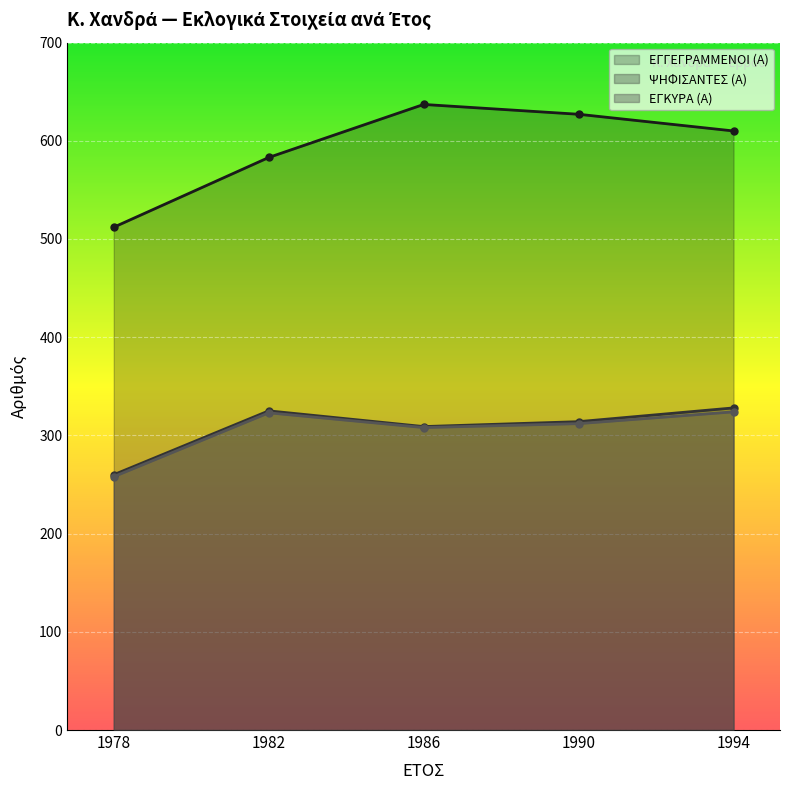

At which label does ΕΓΚΥΡΑ (Α) first exceed 312?

1982